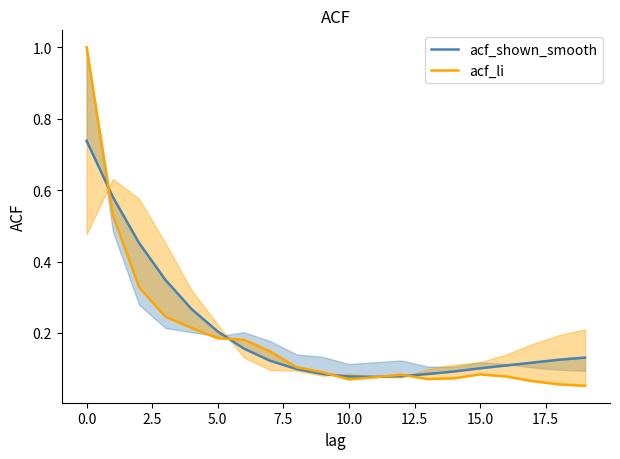

Where is acf_shown_smooth nearest to the value 0?

11